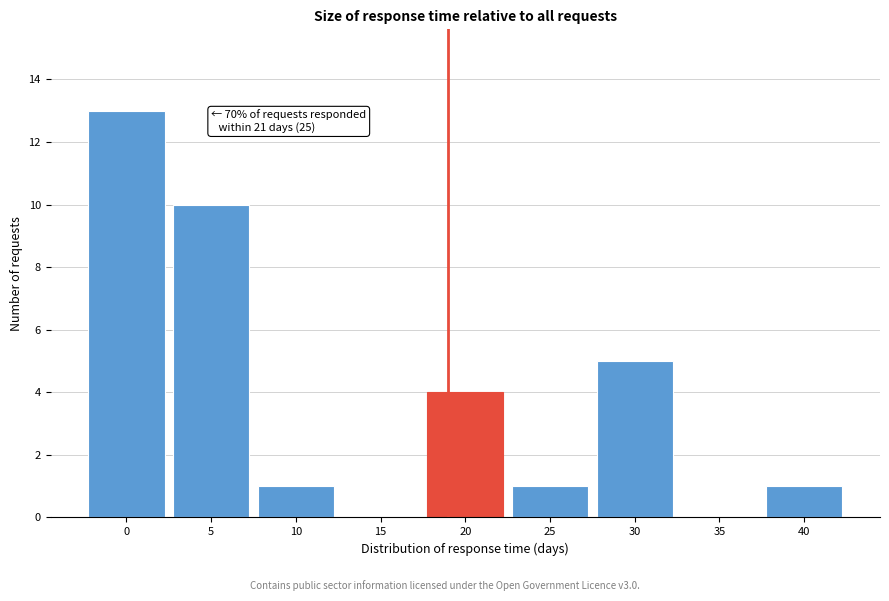

Reading left to right, transcribe all the data shown in this chart.

0=13	5=10	10=1	15=0	20=4	25=1	30=5	35=0	40=1